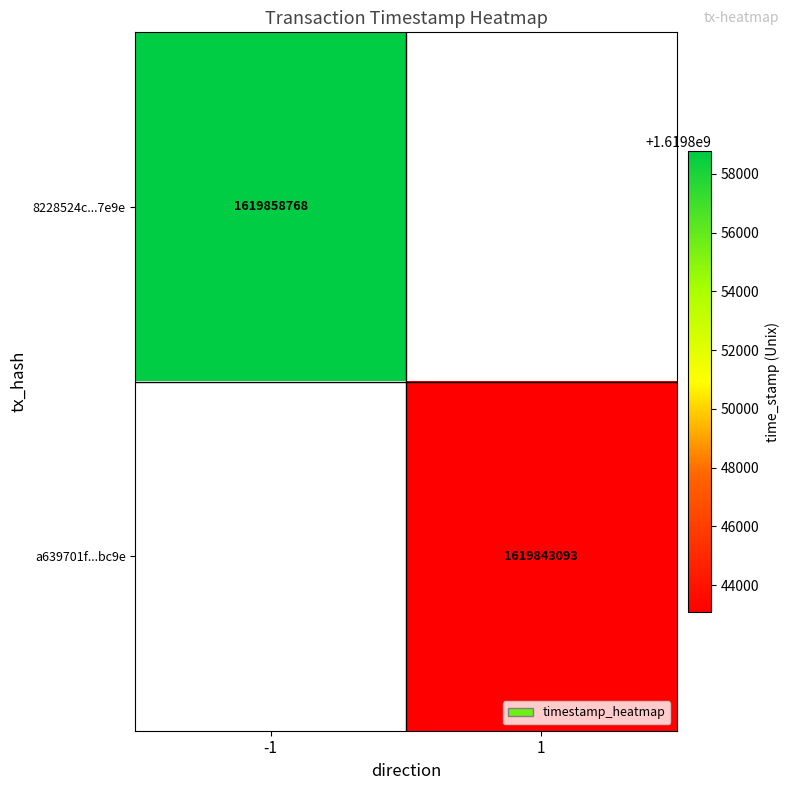

Which has a higher value, 1 or -1?

-1